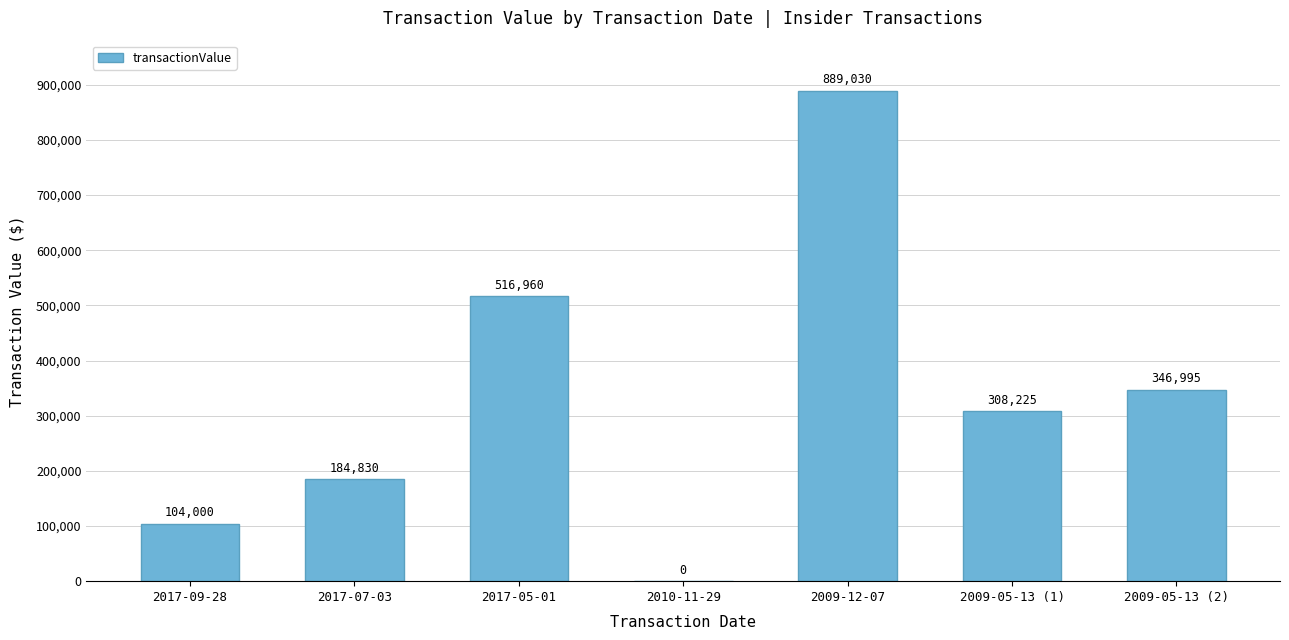

Where is the data nearest to the value 444515?

2017-05-01